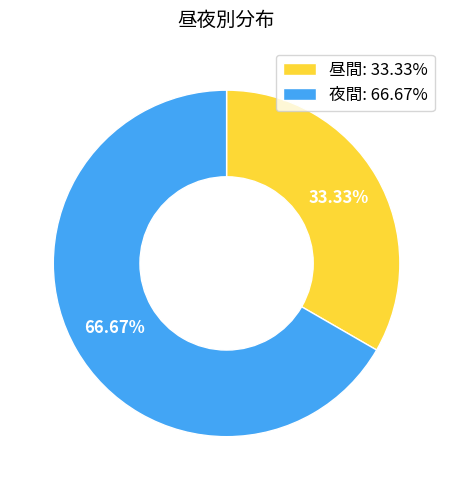

Approximately how many times larger is the value at 昼間 compared to 夜間?

0.5